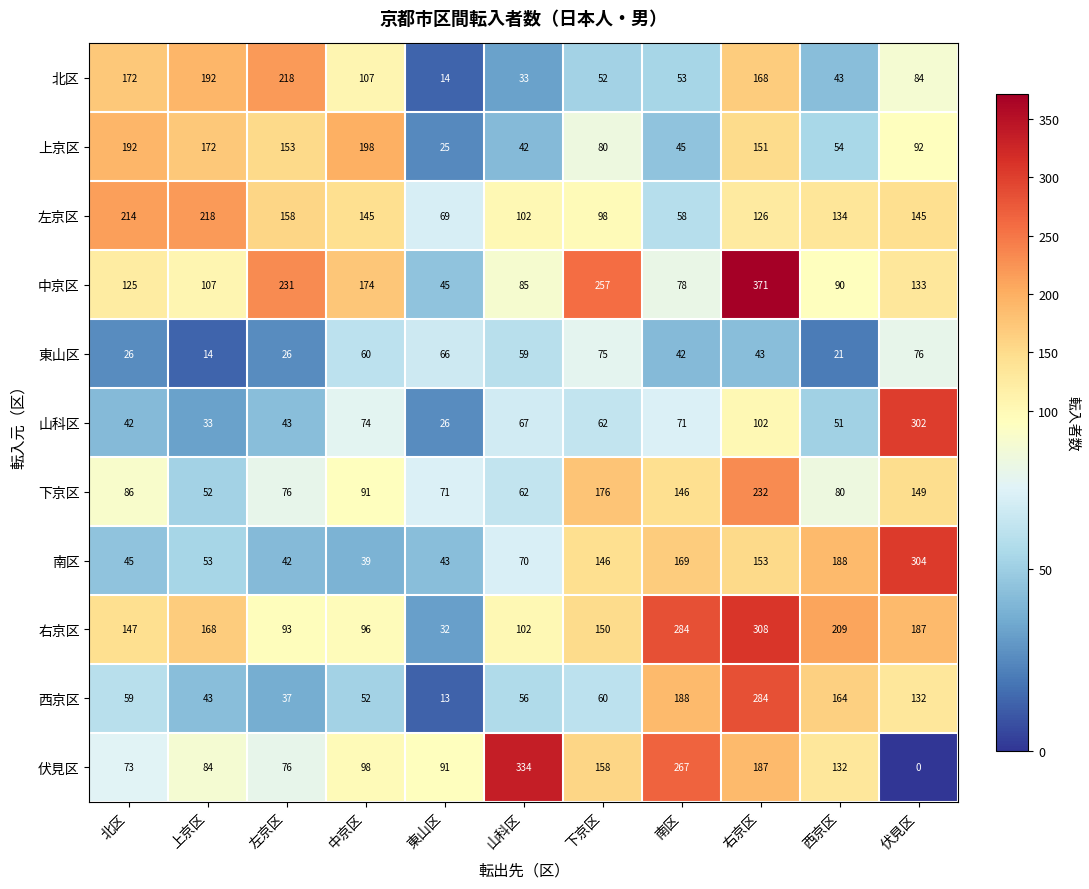

List the labels in order of 西京区 value, smallest first.

東山区, 左京区, 上京区, 中京区, 山科区, 北区, 下京区, 伏見区, 西京区, 南区, 右京区